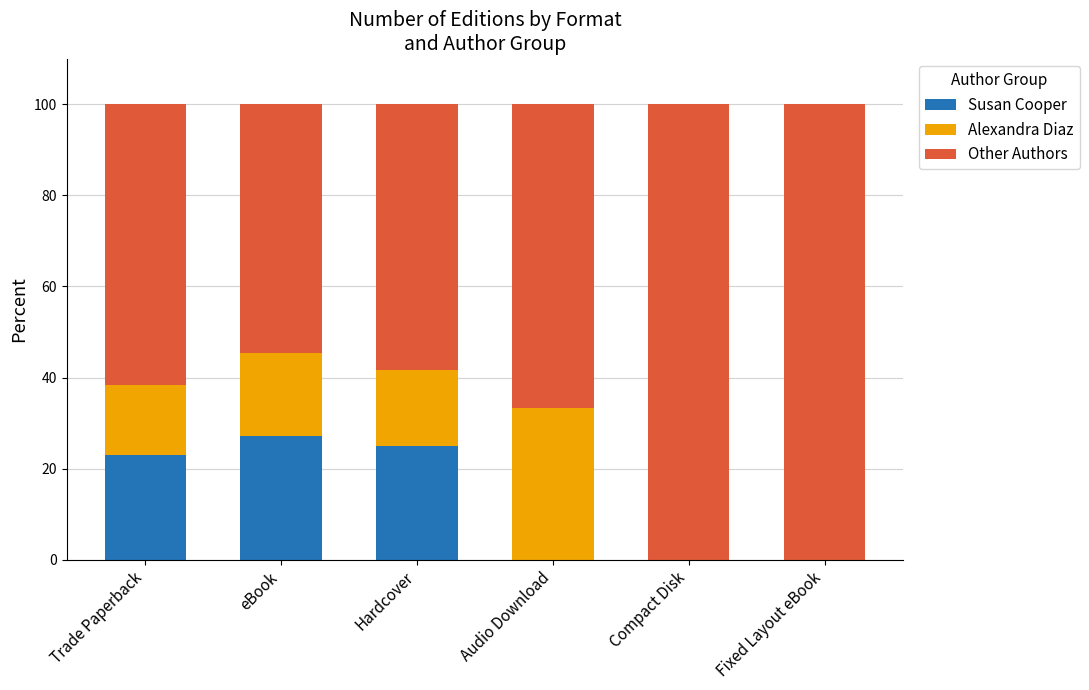

The value of Susan Cooper at Trade Paperback is 14.9. True or false?

False